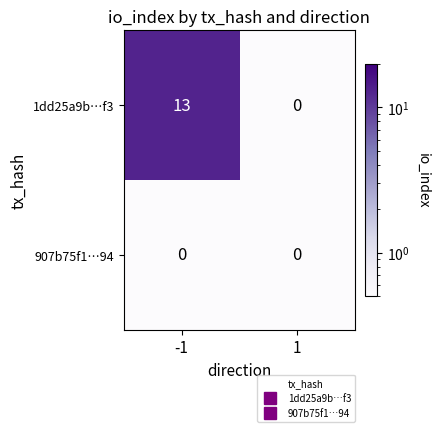

The 907b75f1…94 series shows 0 at 1. True or false?

True